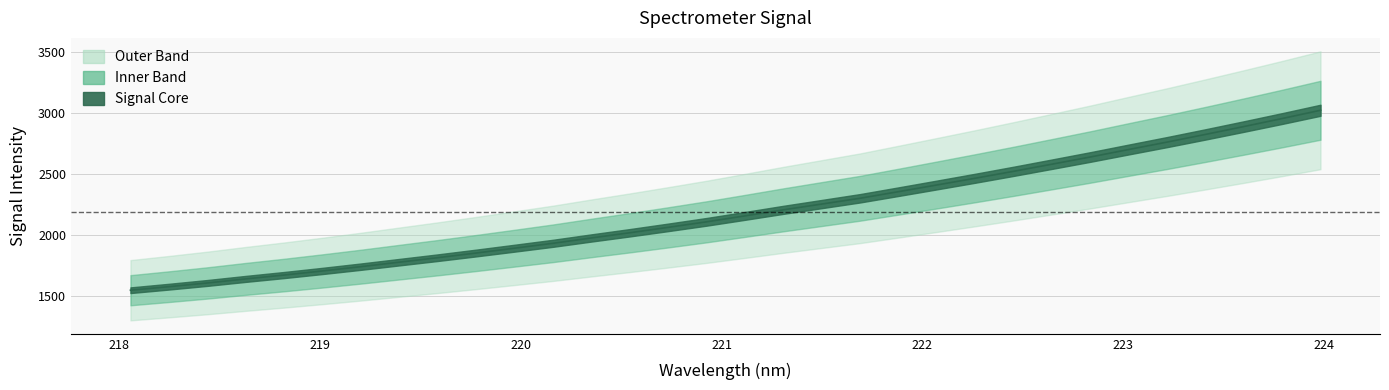

The chart shows a value of 3024.3 at 223.9802. True or false?

True